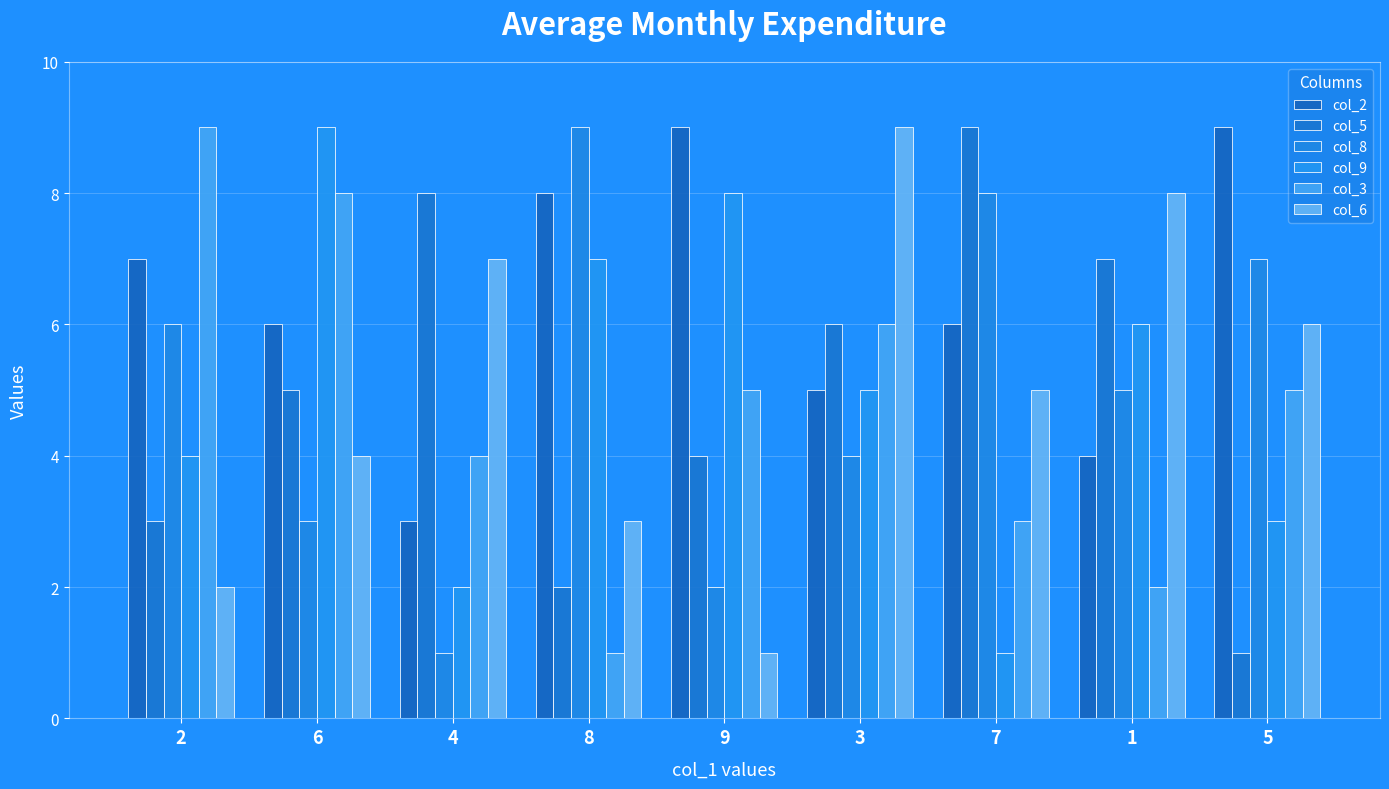

Where is col_5 nearest to the value 5?

6